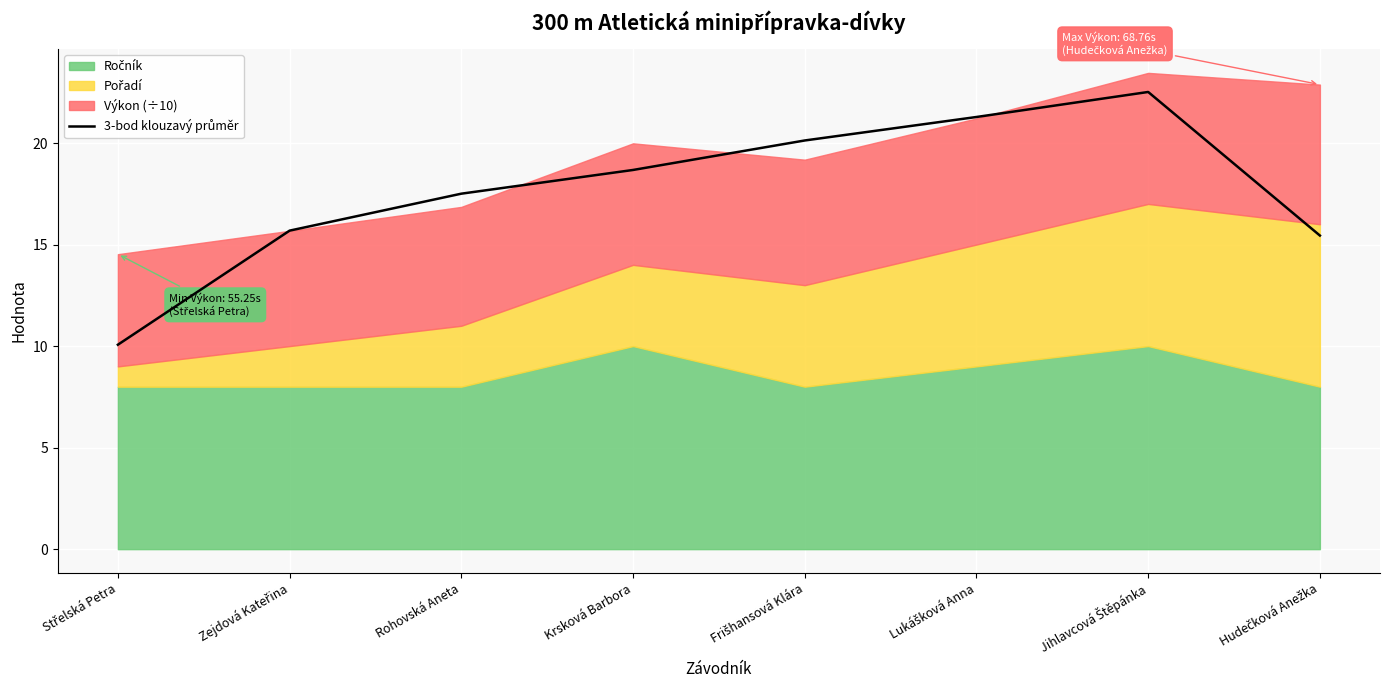

Rank the categories by value from highest to lowest.

Jihlavcová Štěpánka, Lukášková Anna, Frišhansová Klára, Krsková Barbora, Rohovská Aneta, Zejdová Kateřina, Hudečková Anežka, Střelská Petra